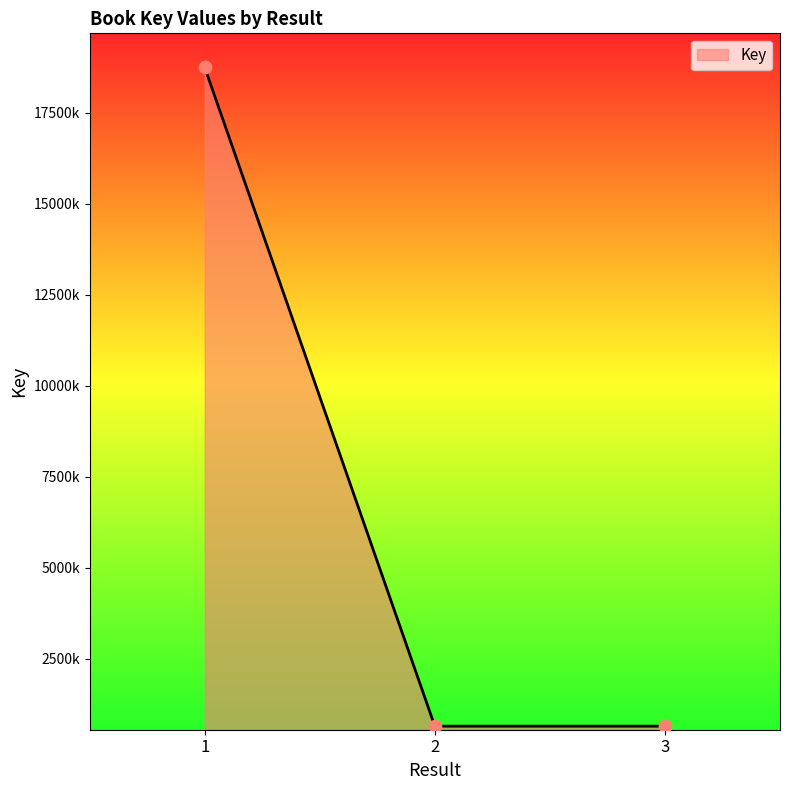

What is the change in value from 1 to 3?

-18098737